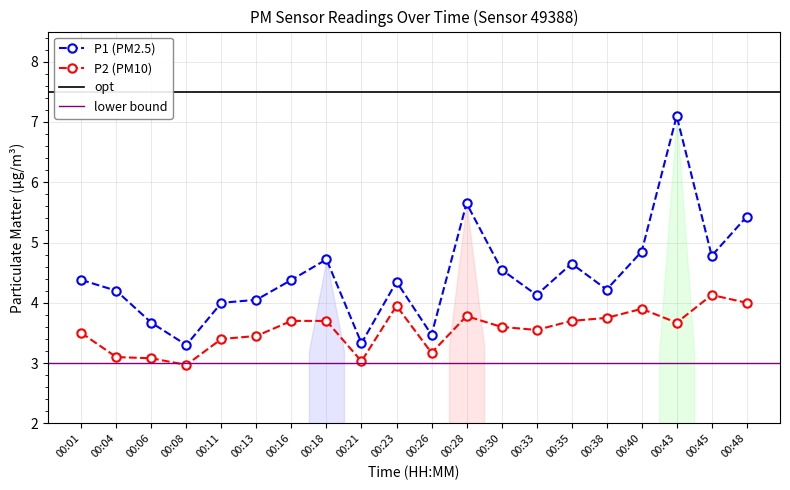

Where is the first local minimum for P1?

00:08